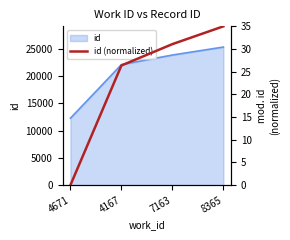

Is it true that the value at 4671 is -14.0?

False